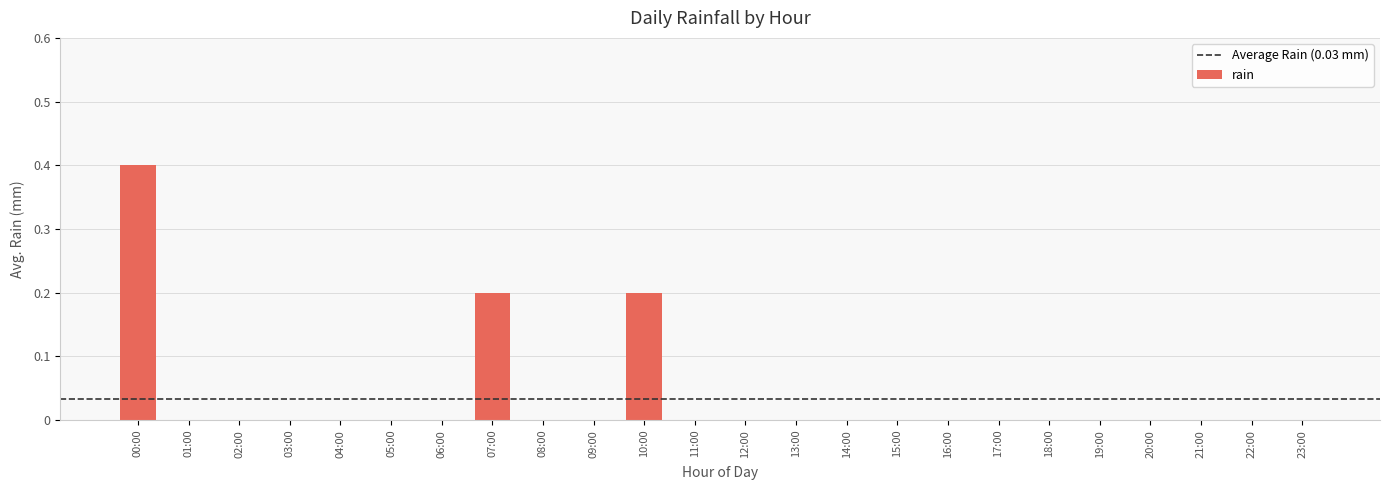

How many data points does each series have?

24